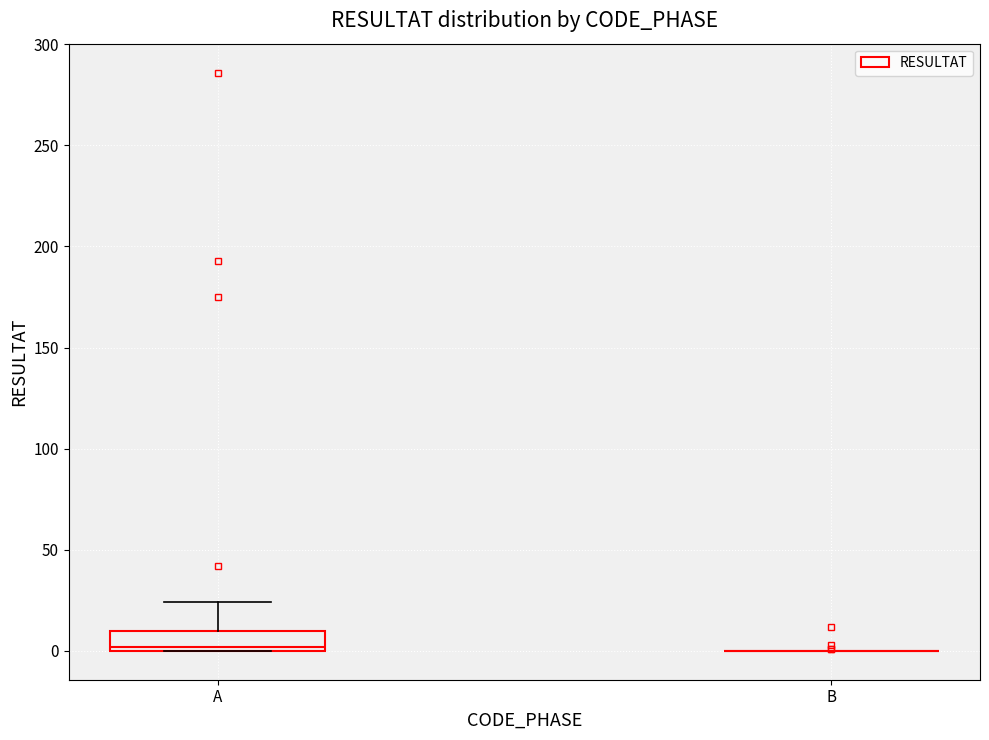

Where is the lower edge of the box for A on the y-axis? The values are not printed on the chart, so give them approximately, as read against the axis.

0